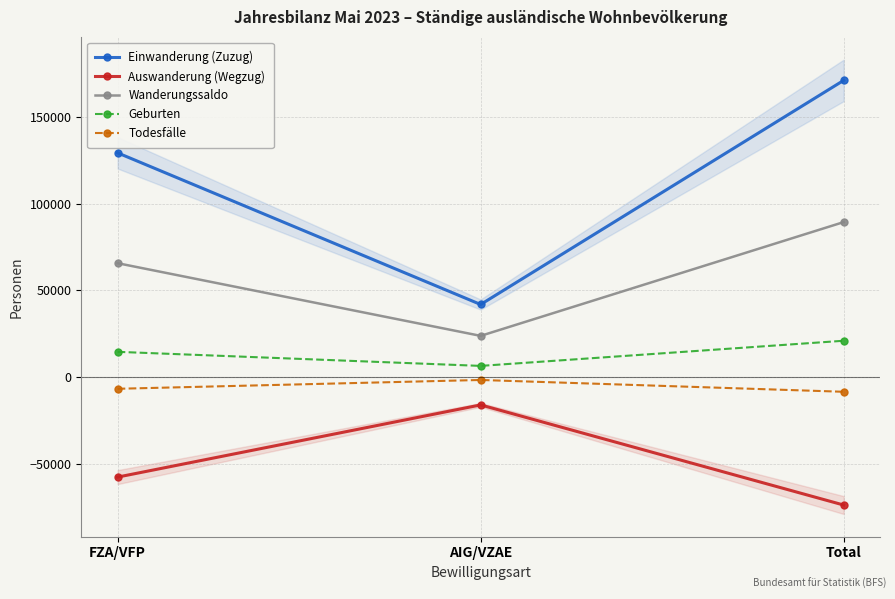

What is the value of the Wanderungssaldo point at the 2nd from the left?

23708